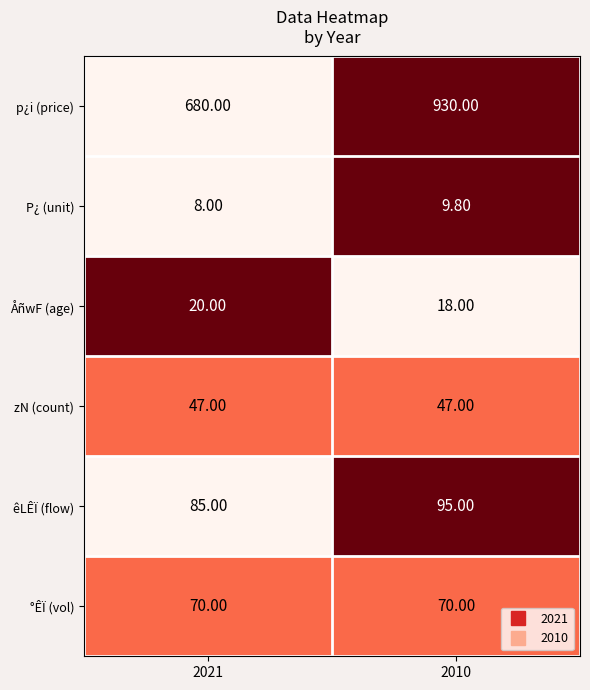

Which series has the widest spread of values?

p¿i (price)